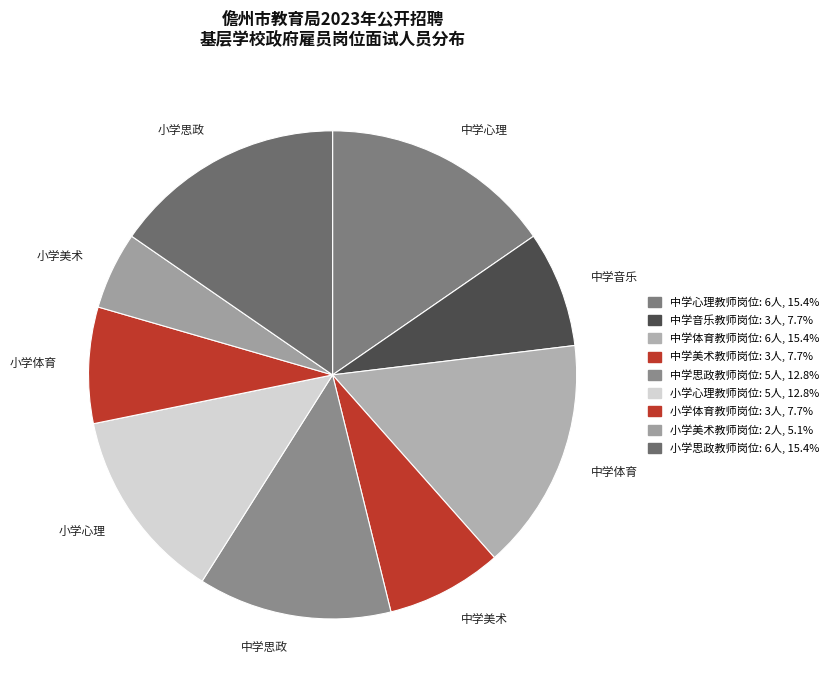

Which has a higher value, 中学美术教师岗位 or 中学体育教师岗位?

中学体育教师岗位